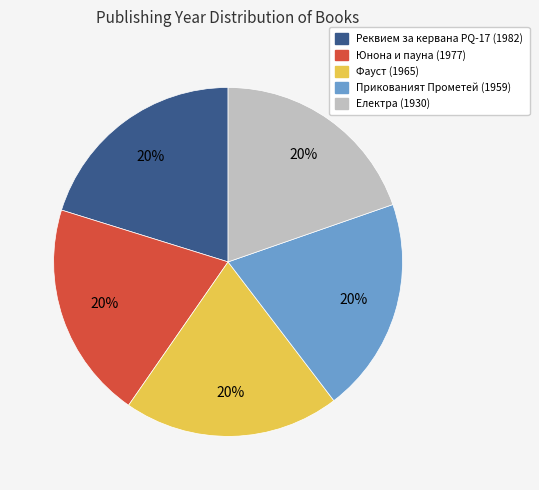

What percentage is the Реквием за кервана PQ-17 (1982) slice, to the nearest percent?

20%